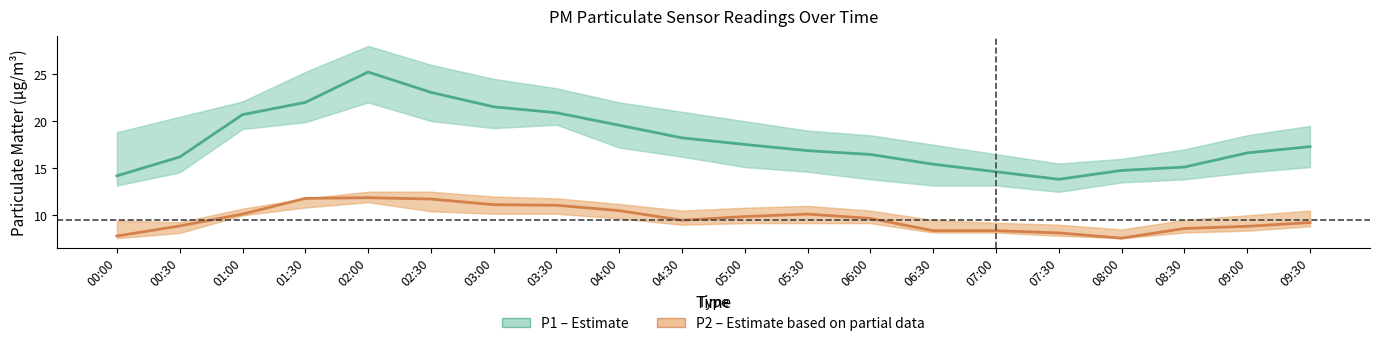

What is the sum of the P2 (PM2.5) values at 02:30 and 07:00?

20.1